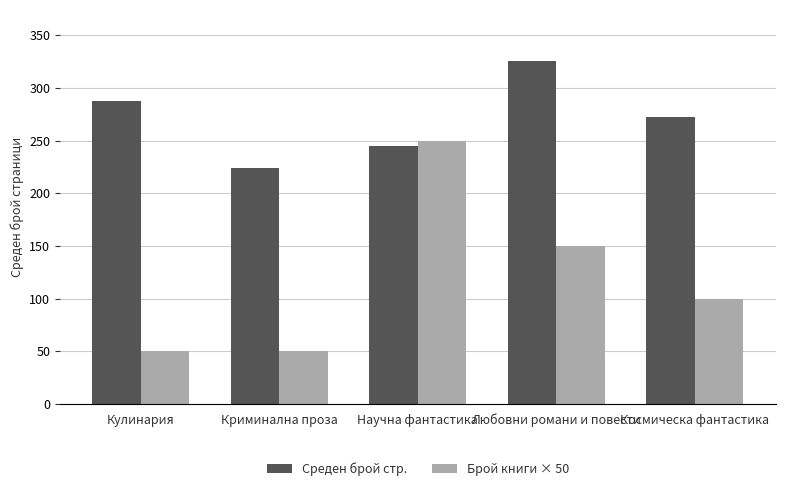

What is the spread (max minus min) of values at Кулинария?

238.0